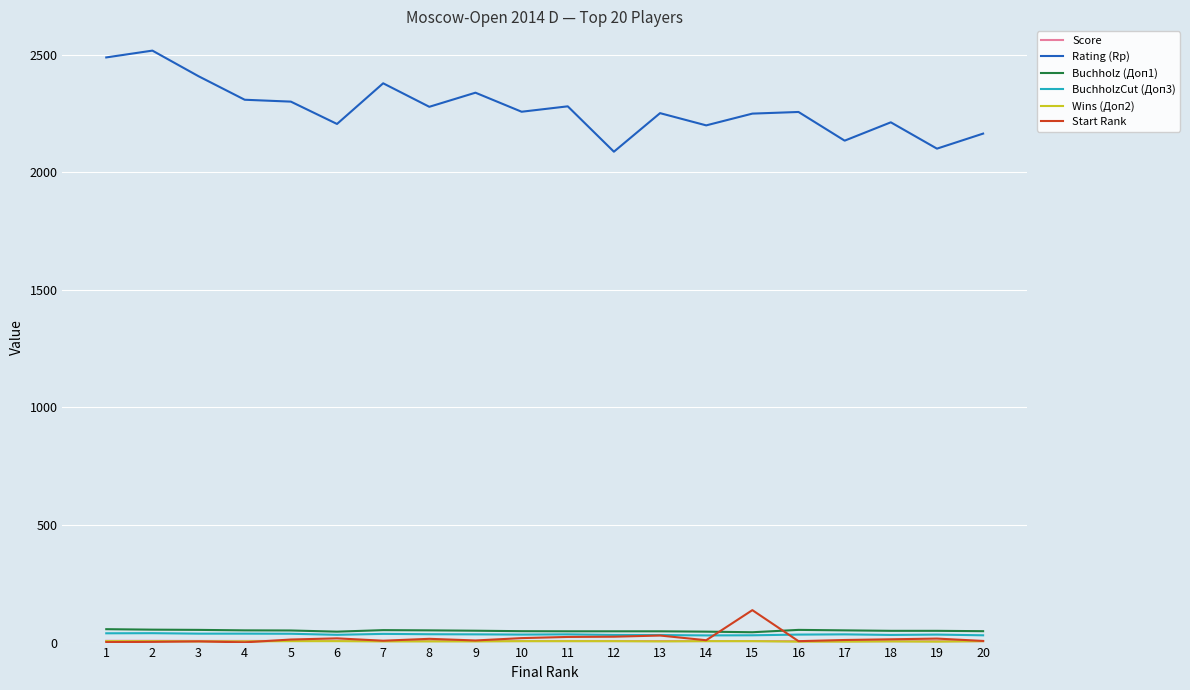

Which series has the largest range (max minus min)?

Rating (Rp)